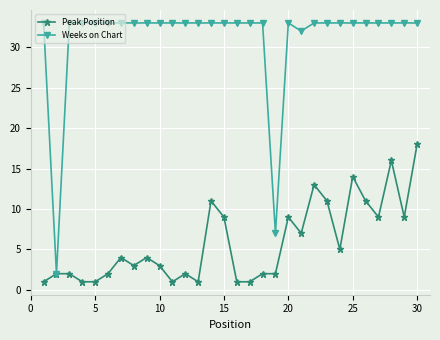

What is the maximum value shown in the chart?

33